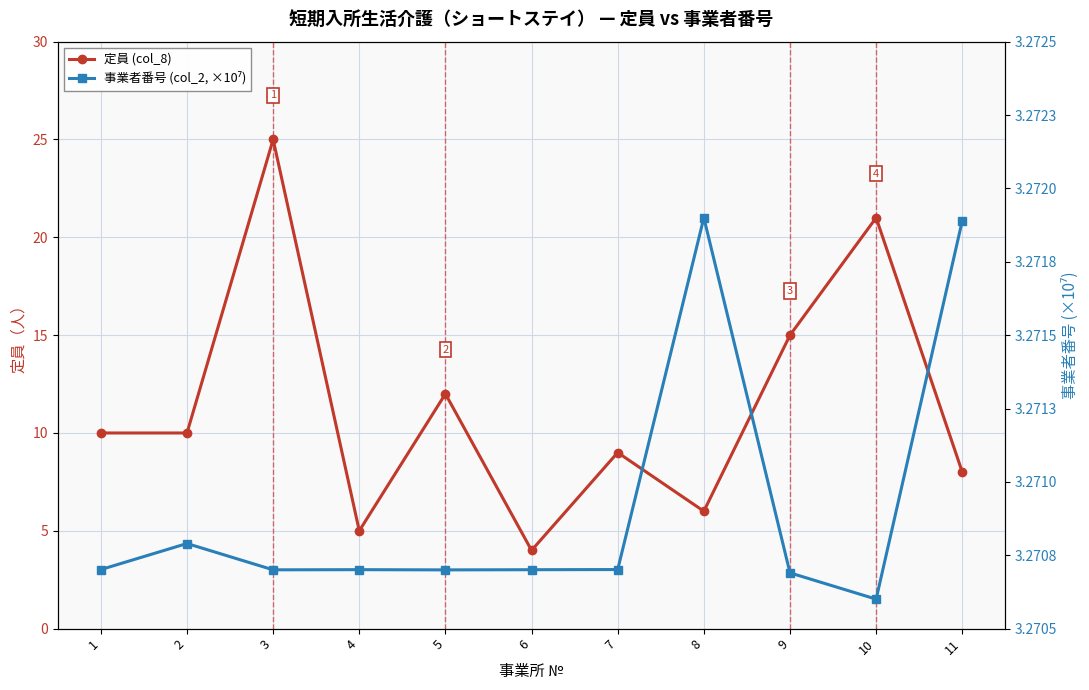

At how many categories does at least one series exceed 20?

2